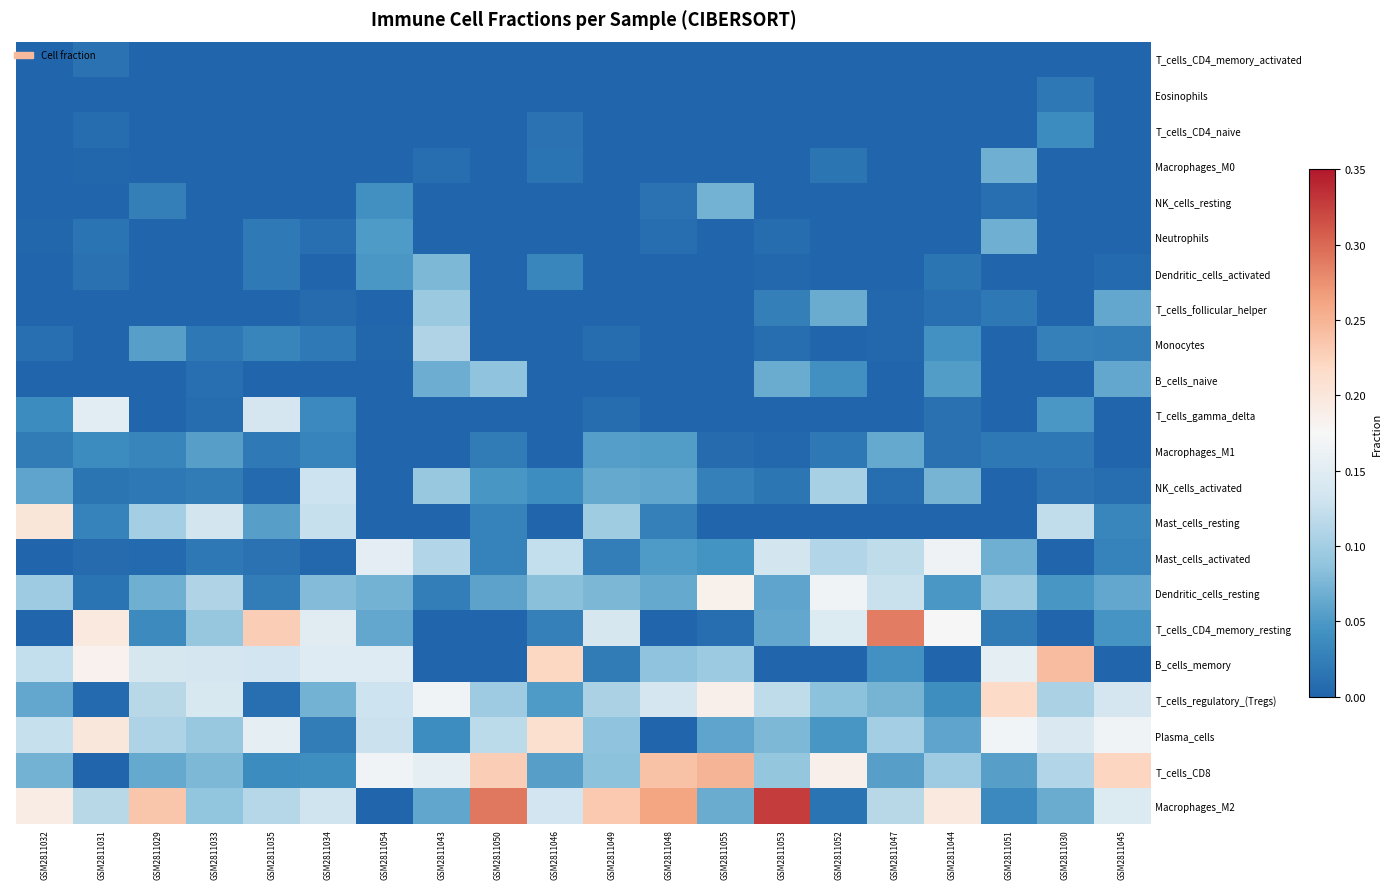

At how many categories does at least one series exceed 0?

20